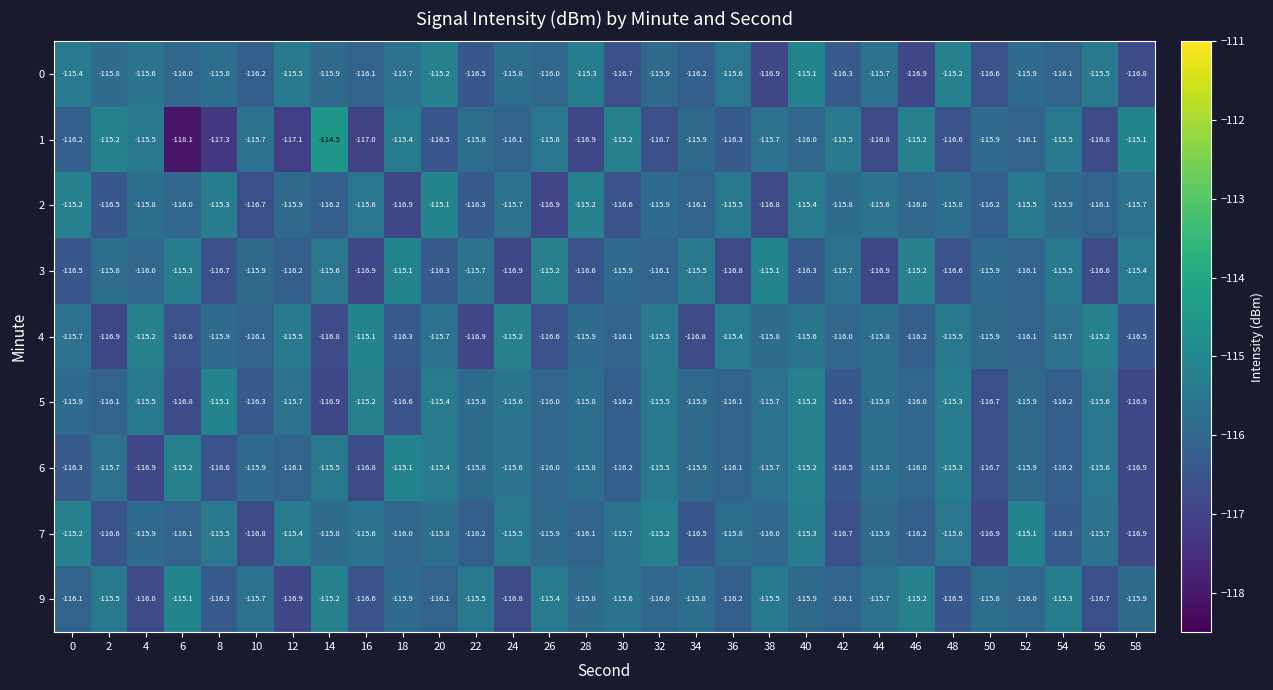

What is the sum of all 3 values?

-3480.5